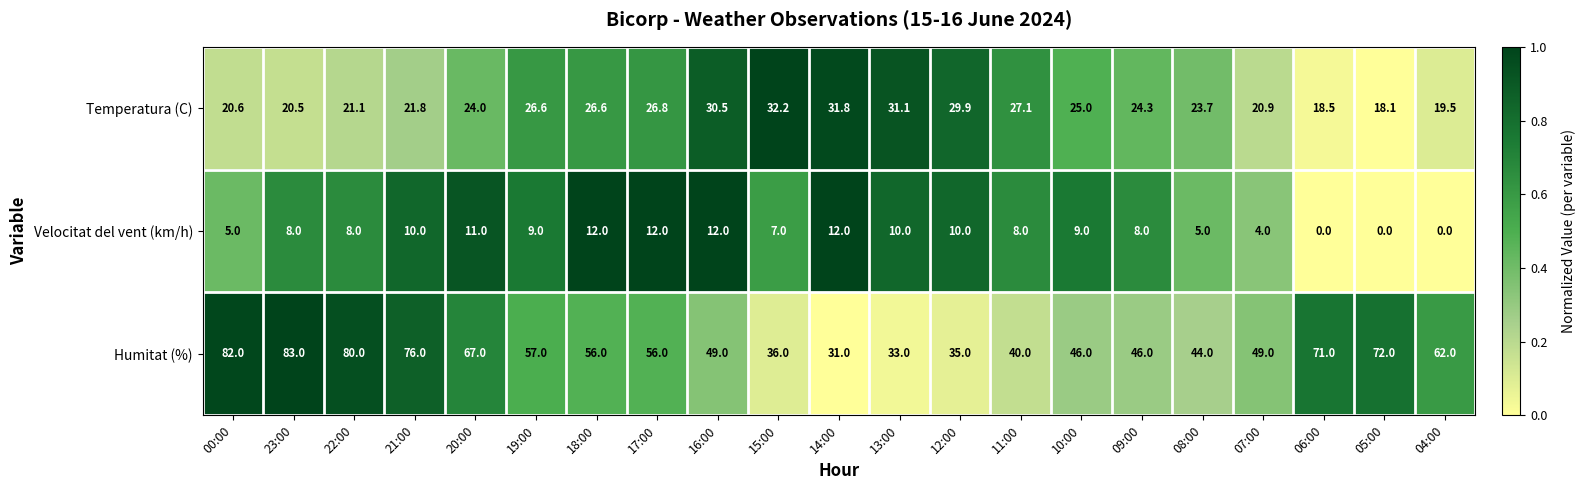

Where is Humitat (%) nearest to the value 57?

19:00